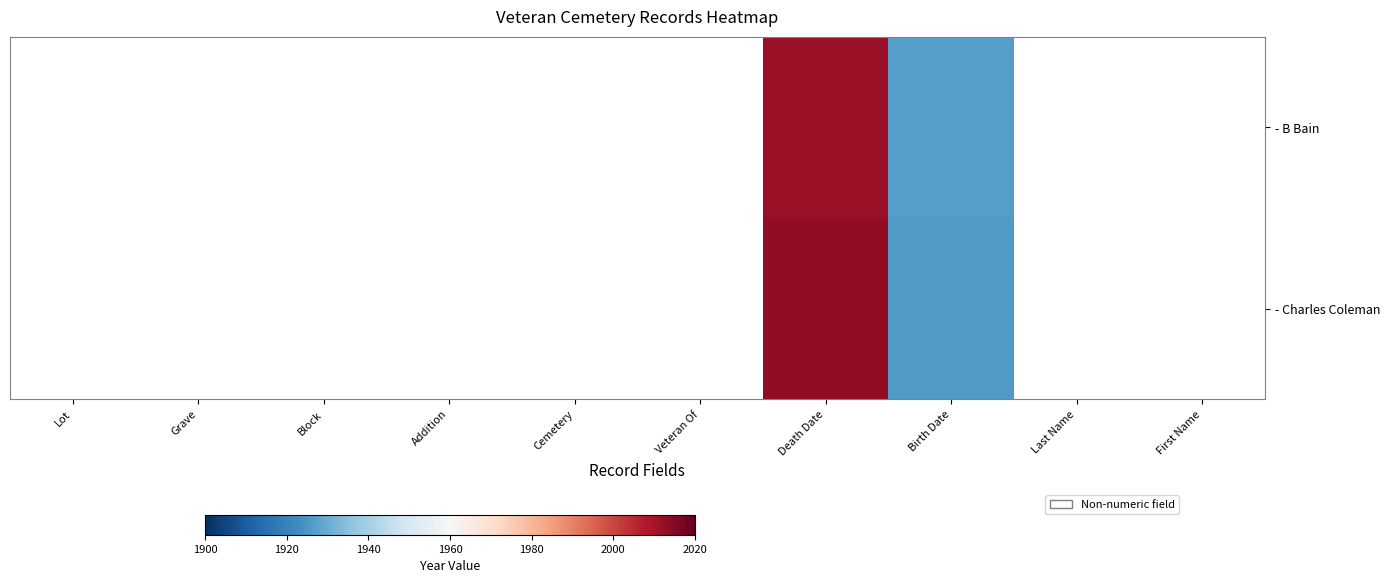

List the series in order of their overall mean, lowest first.

- B Bain, - Charles Coleman